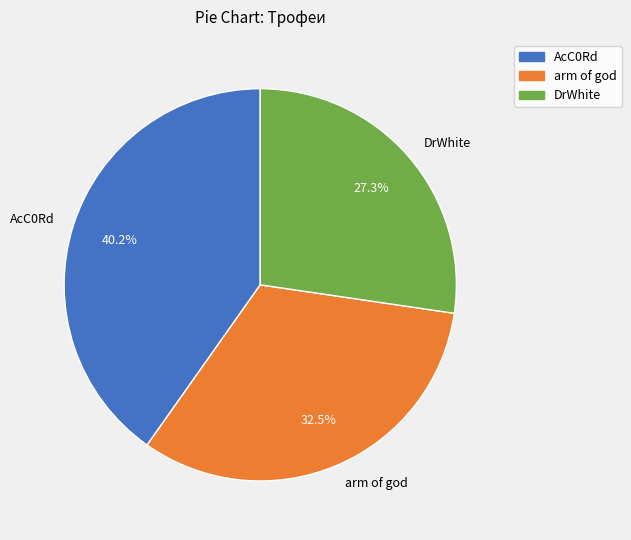

Count the number of slices in the pie.

3